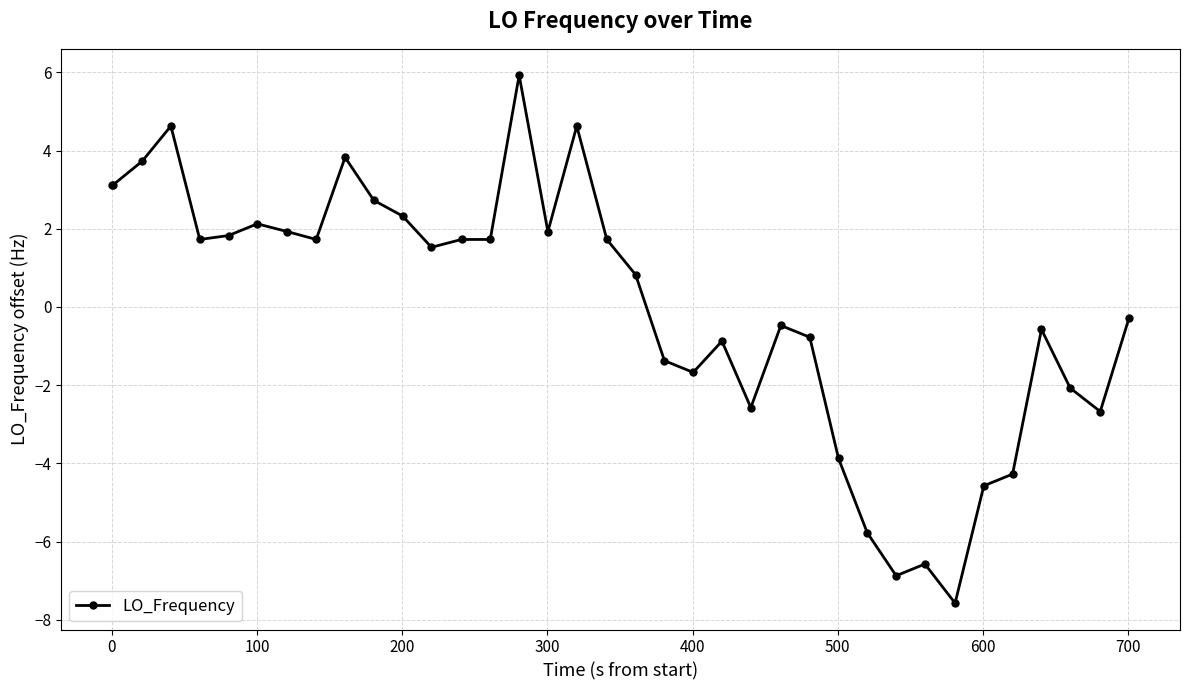

Reading left to right, what are all the values shown in this chart?

3.1	3.1	3.7	4.6	1.7	1.8	2.1	1.9	1.7	3.8	2.7	2.3	1.5	1.7	1.7	5.9	1.9	4.6	1.7	0.8	-1.4	-1.7	-0.9	-2.6	-0.5	-0.8	-3.9	-5.8	-6.9	-6.6	-7.6	-4.6	-4.3	-0.6	-2.1	-2.7	-0.3